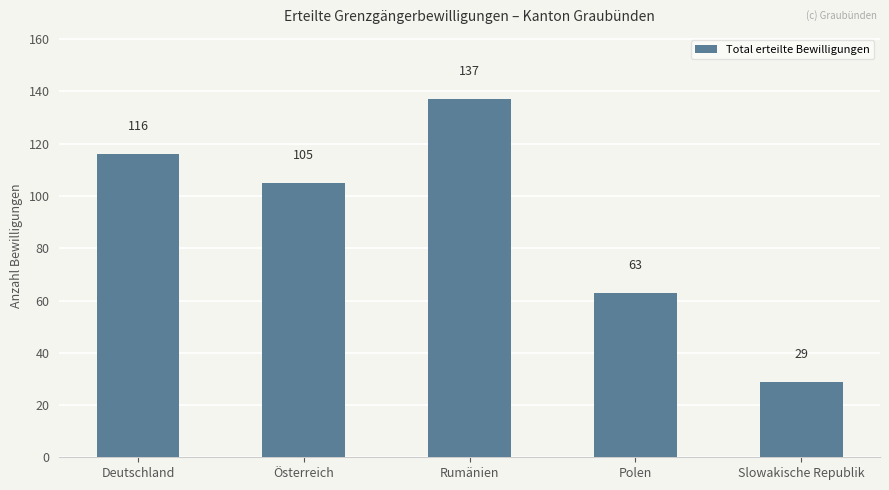

The chart shows a value of 116 at Deutschland. True or false?

True